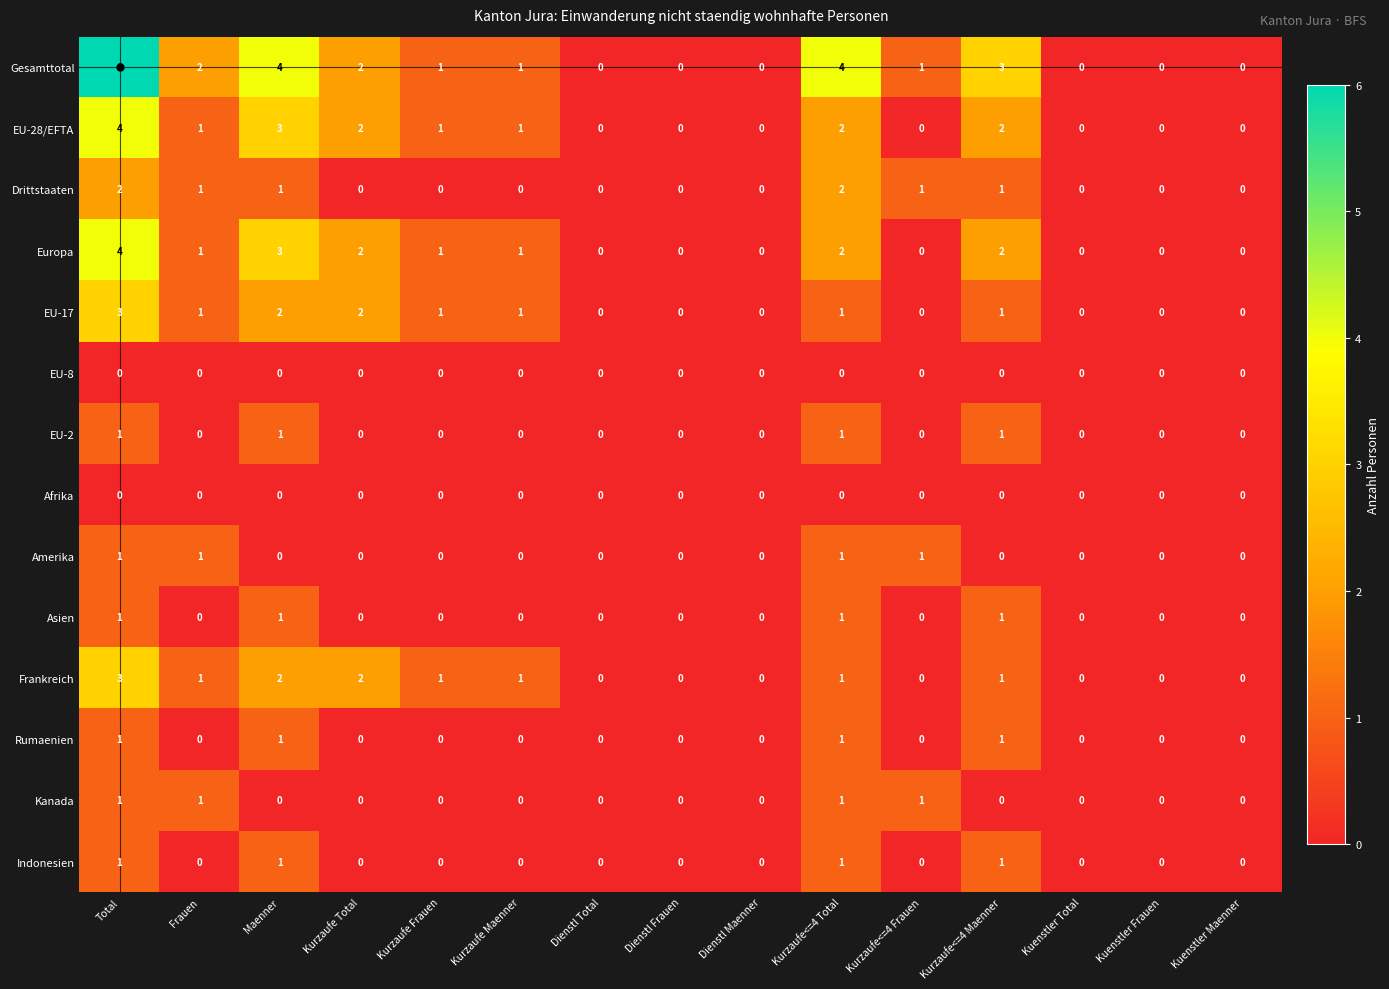

Which category has the highest value across all series?

Total